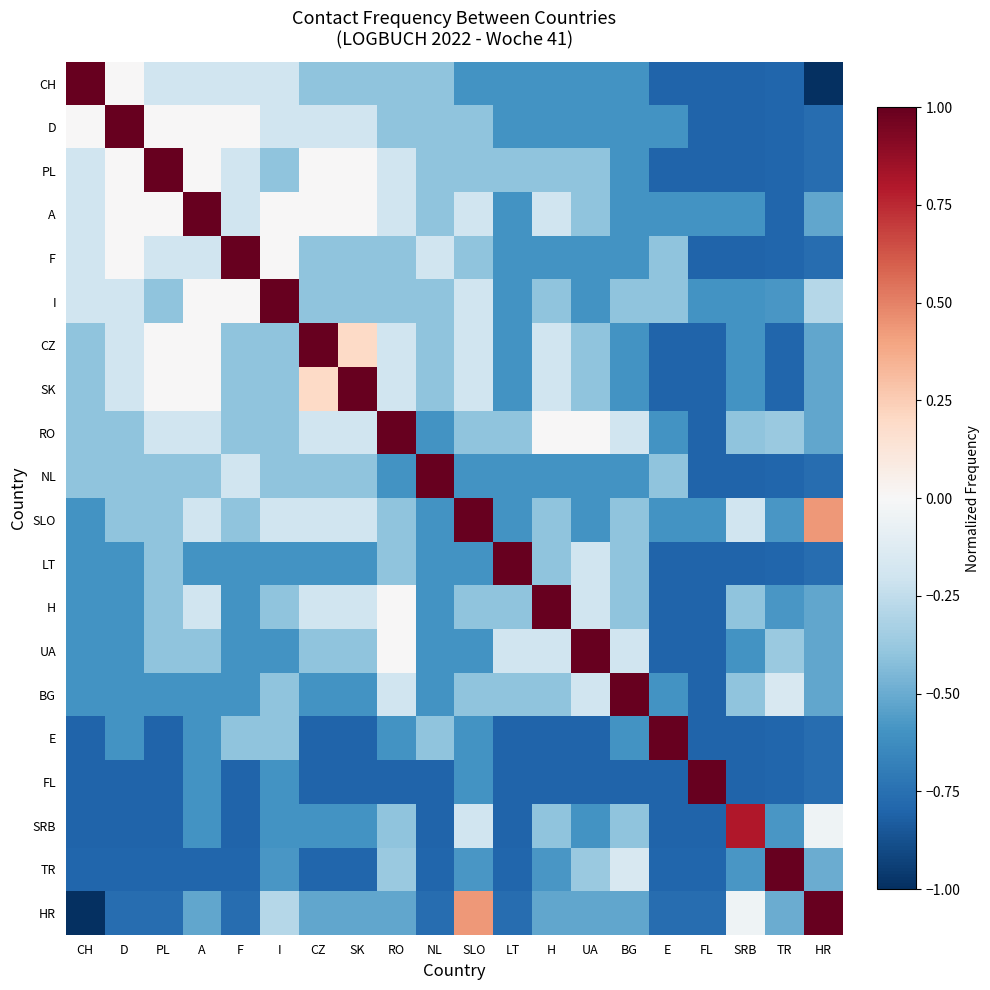

What is the greatest value displayed?

1.0